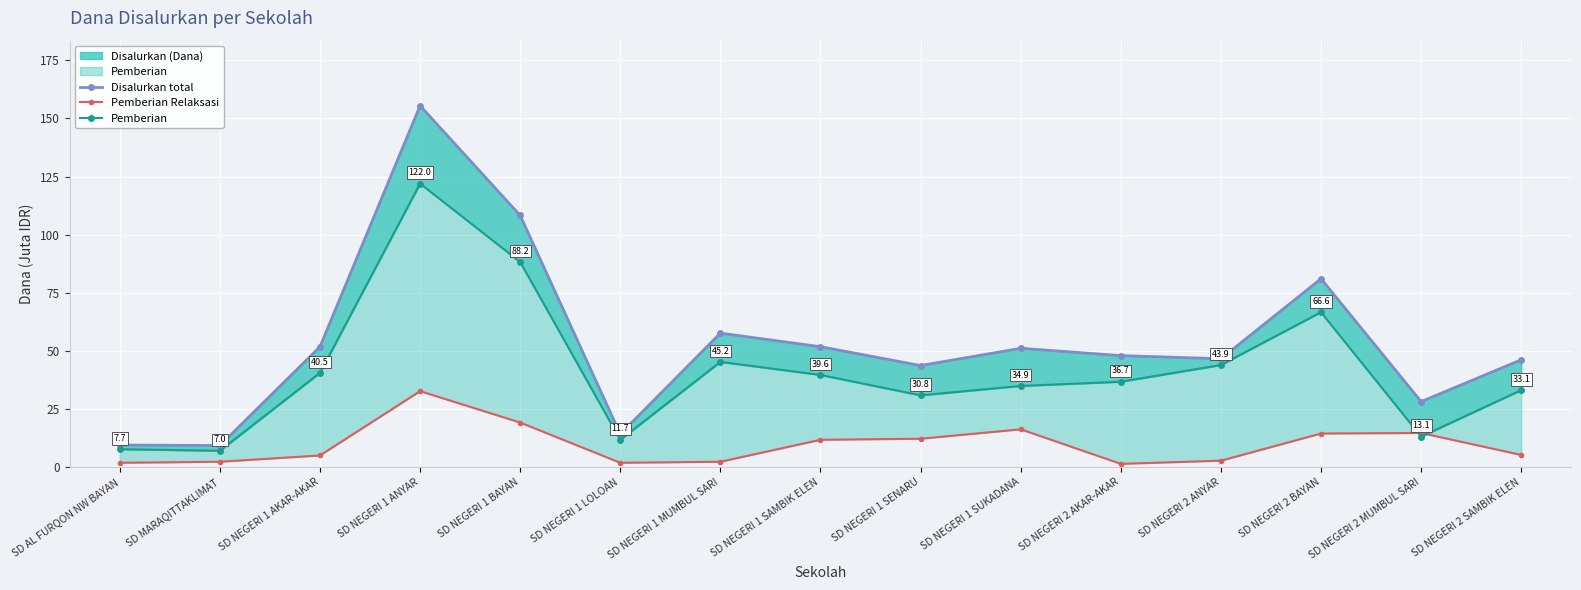

True or false: Disalurkan total and Pemberian cross at least once.

False